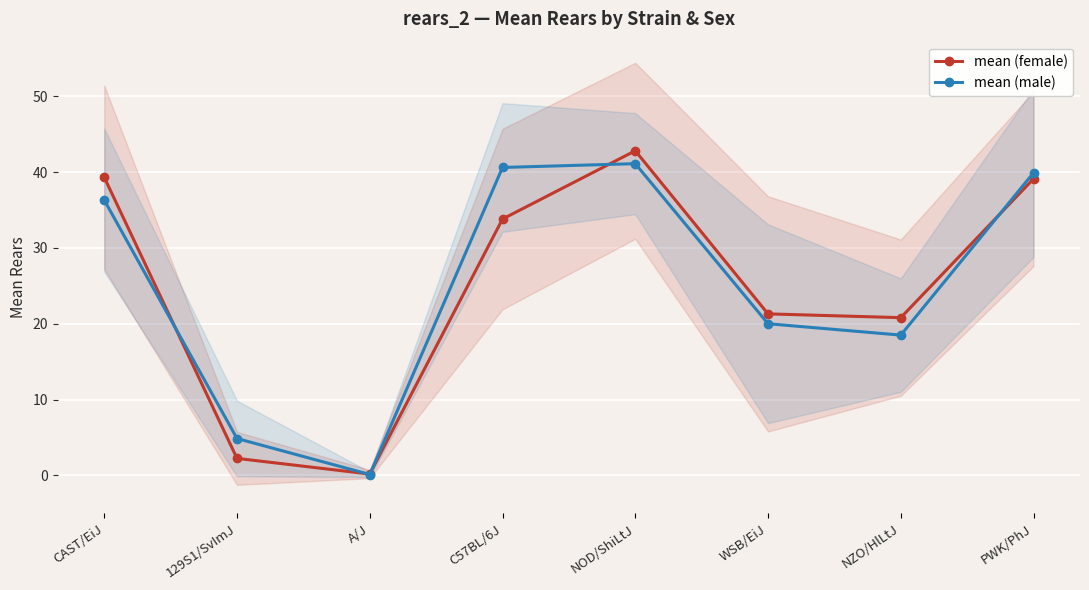

What is the total value across all series at 129S1/SvImJ?

7.1